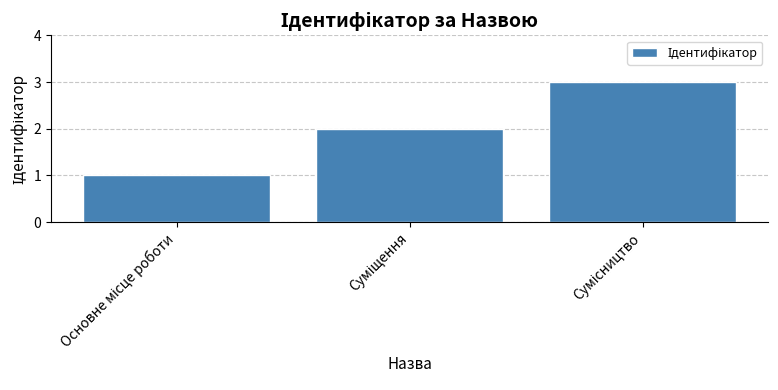

What is the sum of all values?

6